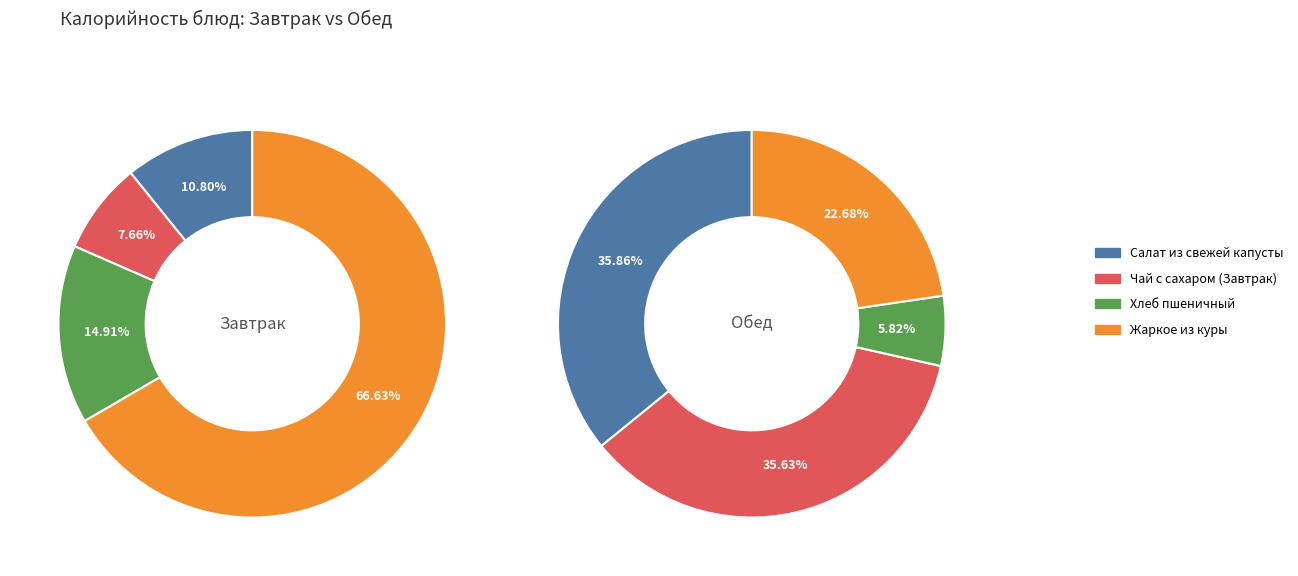

How many slices are in this pie chart?

4